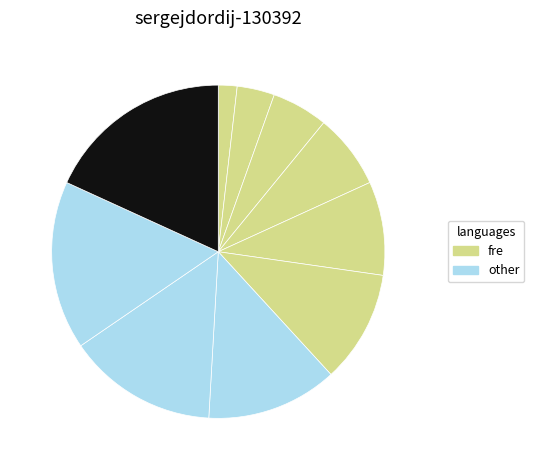

How many segments does this pie chart have?

10